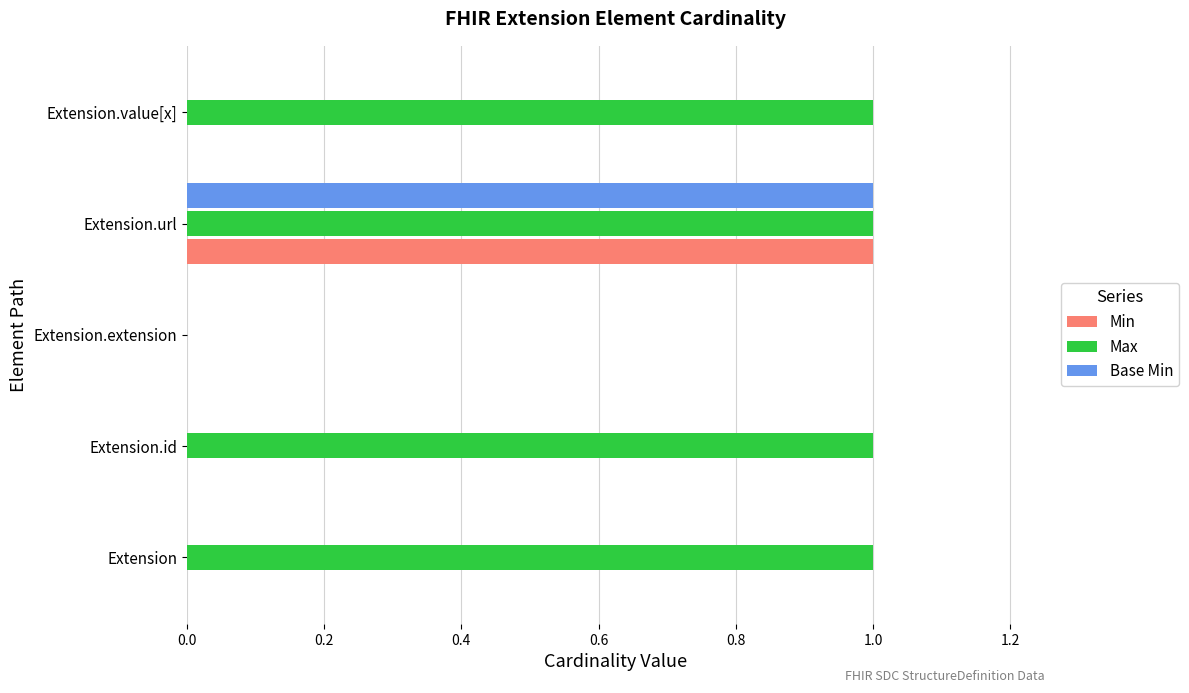

Is it true that Min equals -1 at Extension.extension?

False